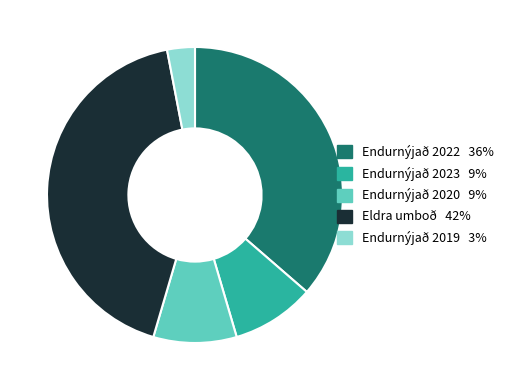

How many segments does this pie chart have?

5